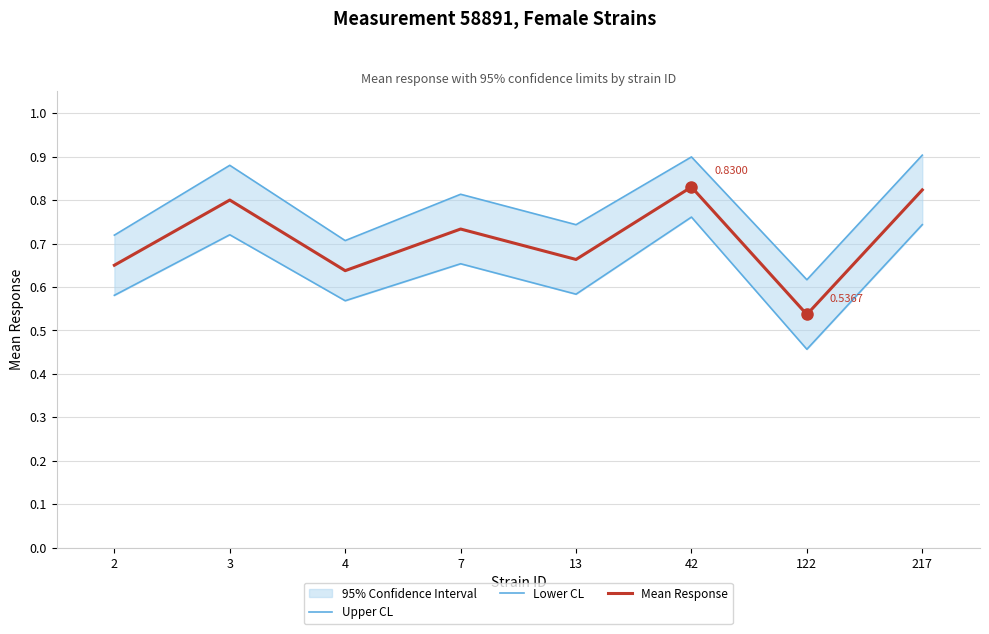

How many interior local valleys does the Mean Response series have?

3